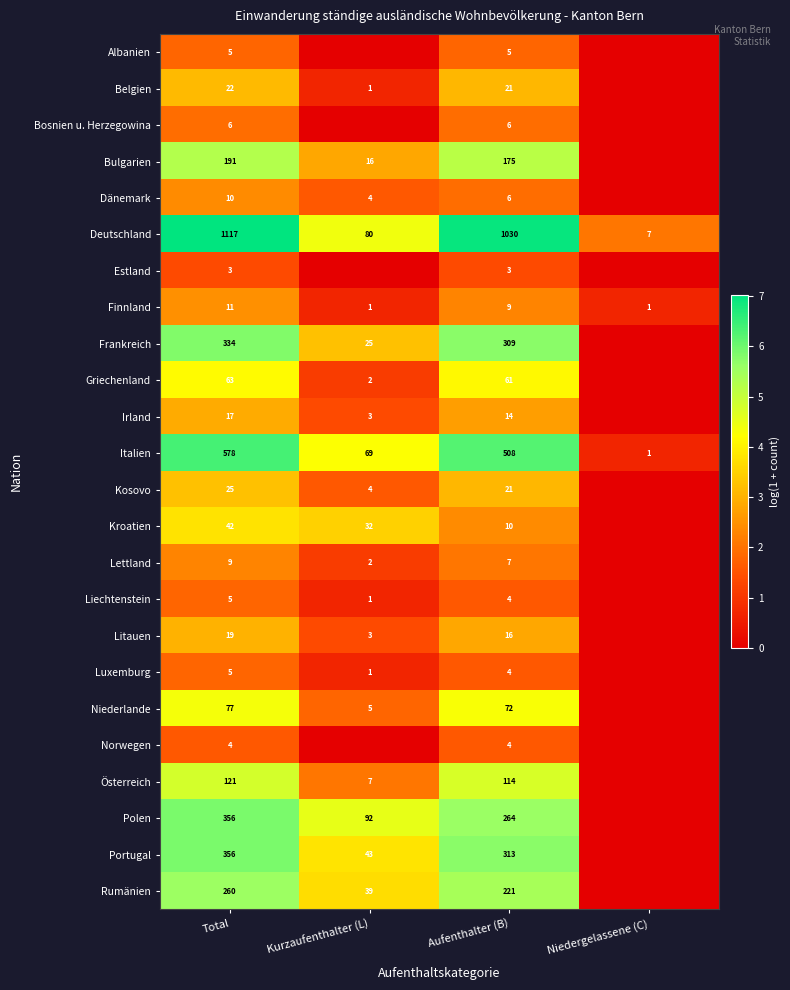

What is the maximum value shown in the chart?

7.0